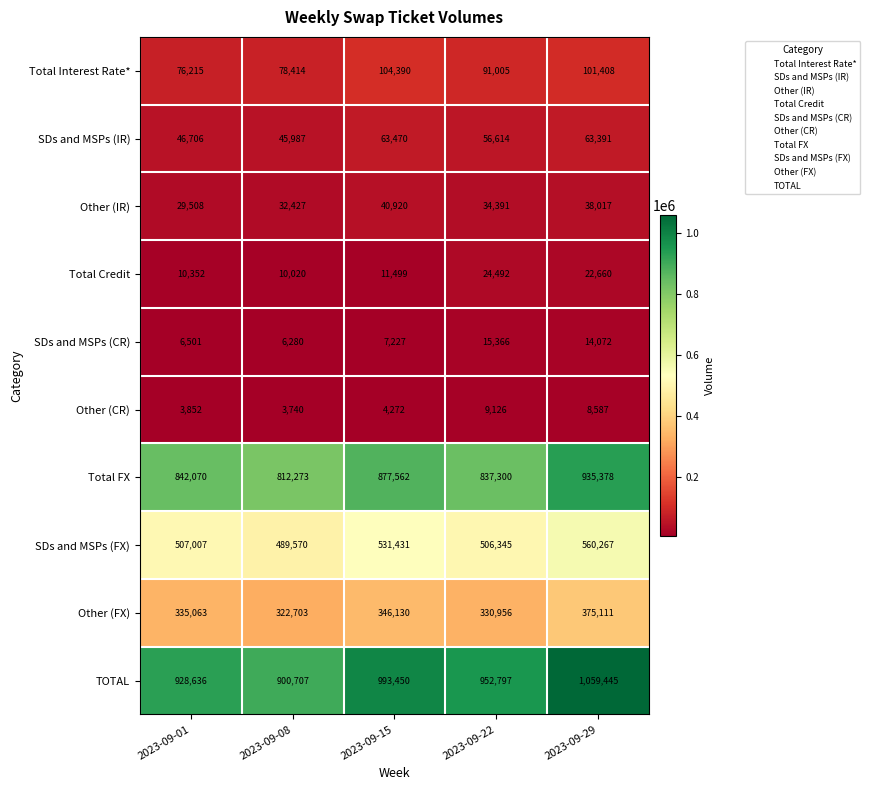

What is the sum of the Total Credit values at 2023-09-22 and 2023-09-29?

47152